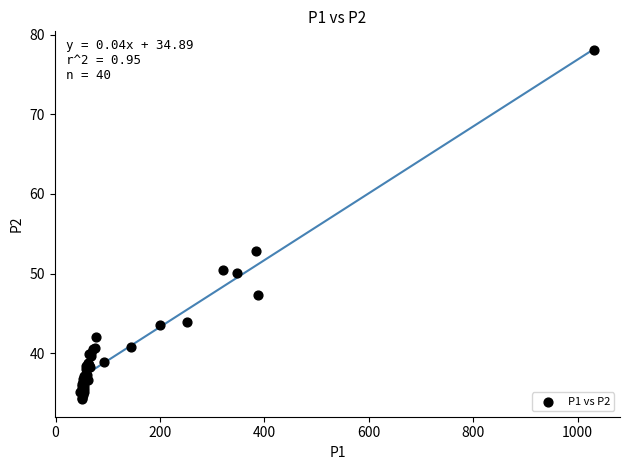

What Y value in the scatter plot is closest to 56?

52.9